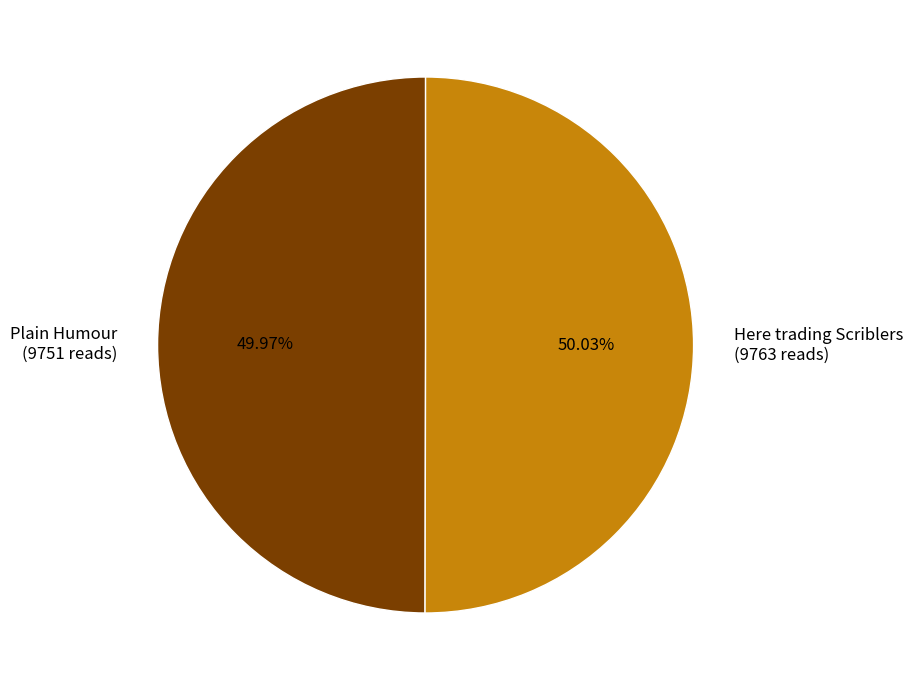

Is there any slice that represents more than half of the pie?

Yes